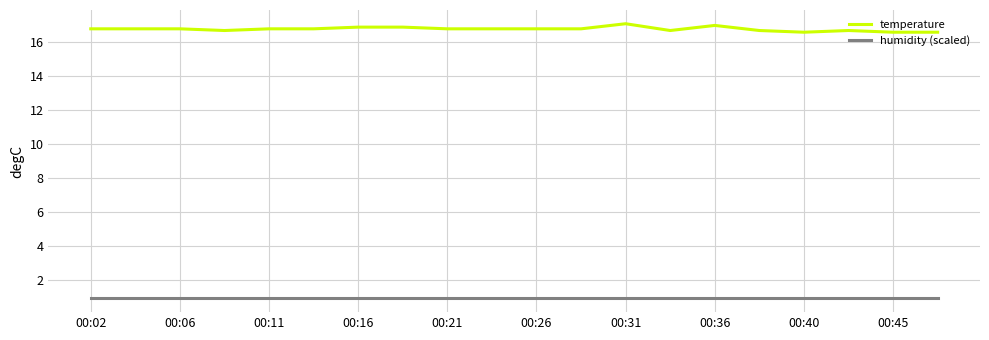

Which series has the largest total across all categories?

temperature